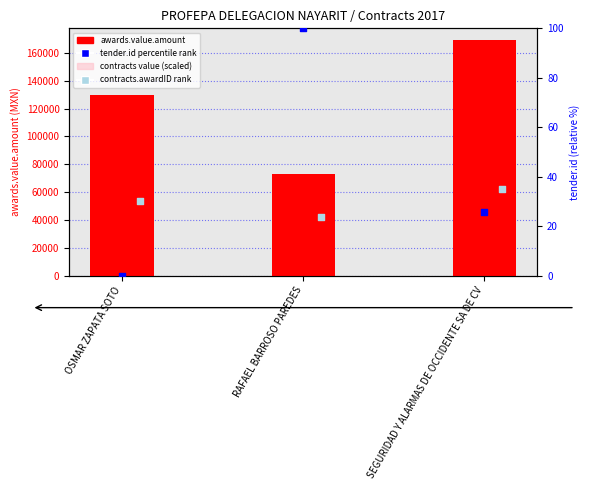

At which category is the sum across all series the highest?

SEGURIDAD Y ALARMAS DE OCCIDENTE SA DE CV